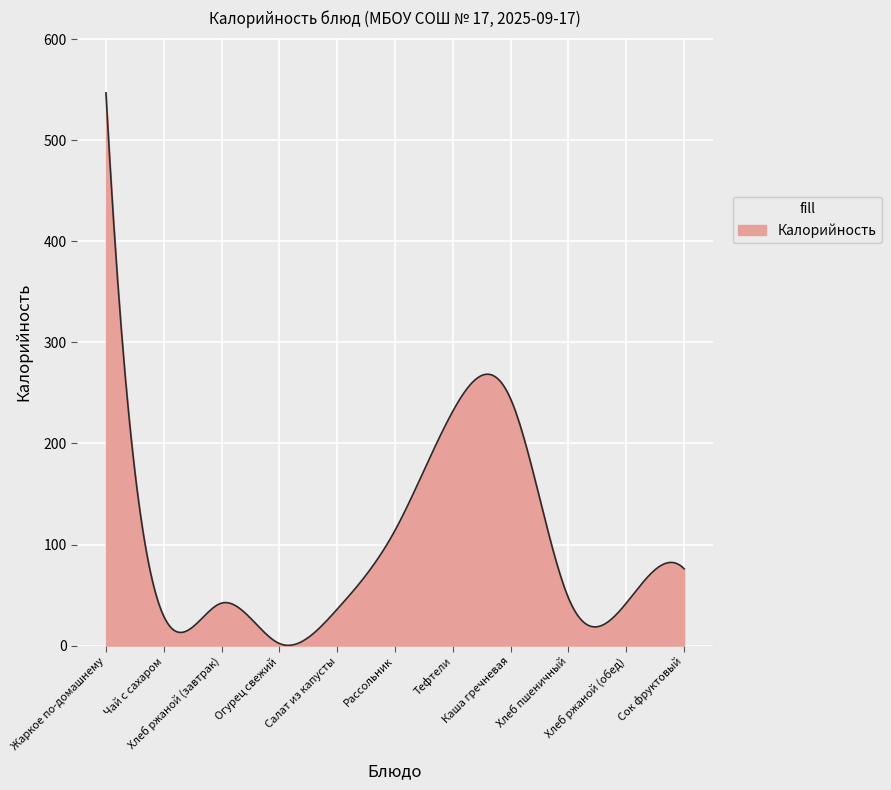

What is the difference between the maximum and minimum values?

546.8